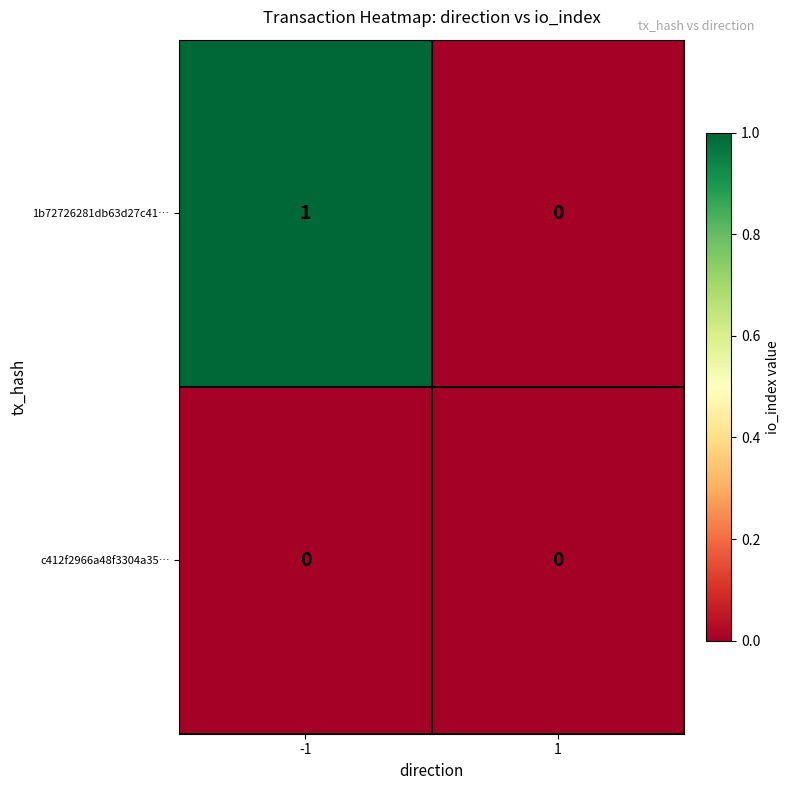

How many categories are shown in the chart?

2